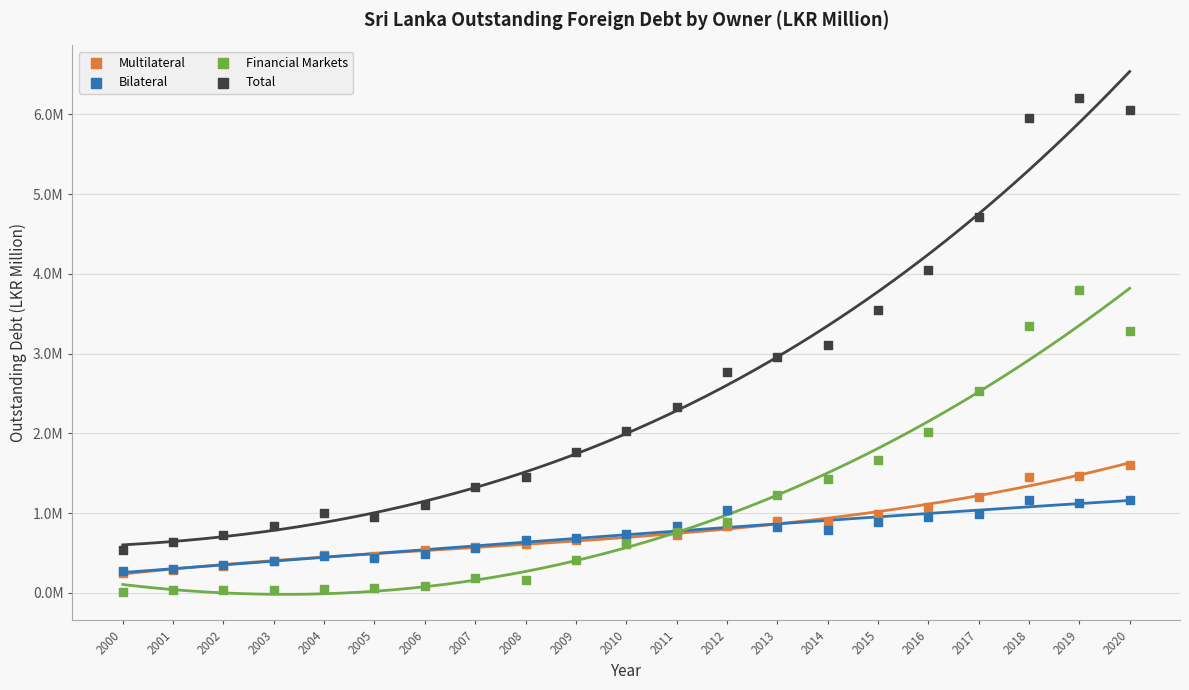

What are all the series names shown in the legend?

Multilateral, Bilateral, Financial Markets, Total